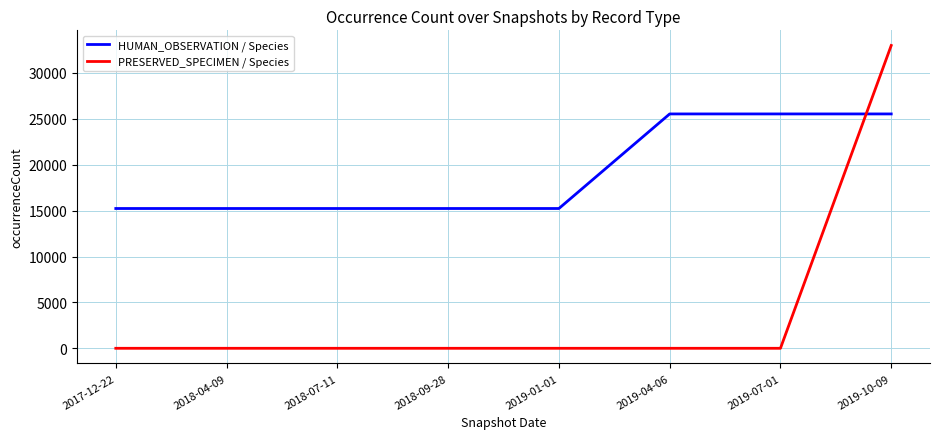

How many times do PRESERVED_SPECIMEN / Species and HUMAN_OBSERVATION / Species cross each other?

1